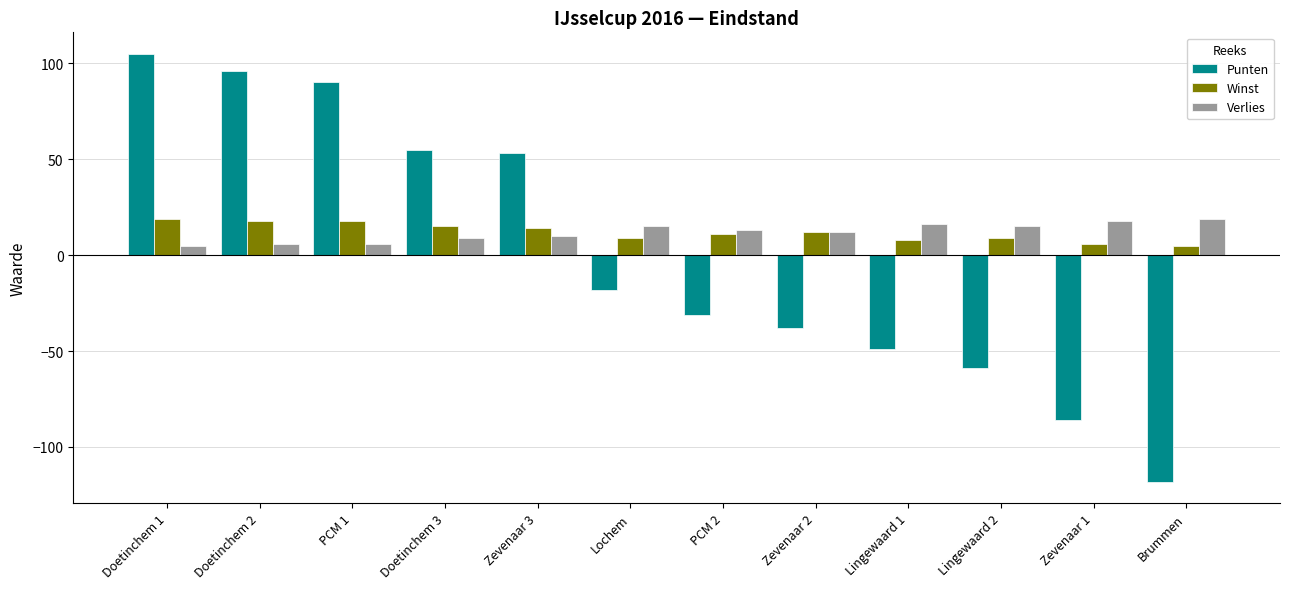

Is it true that Verlies equals 19 at Brummen?

True